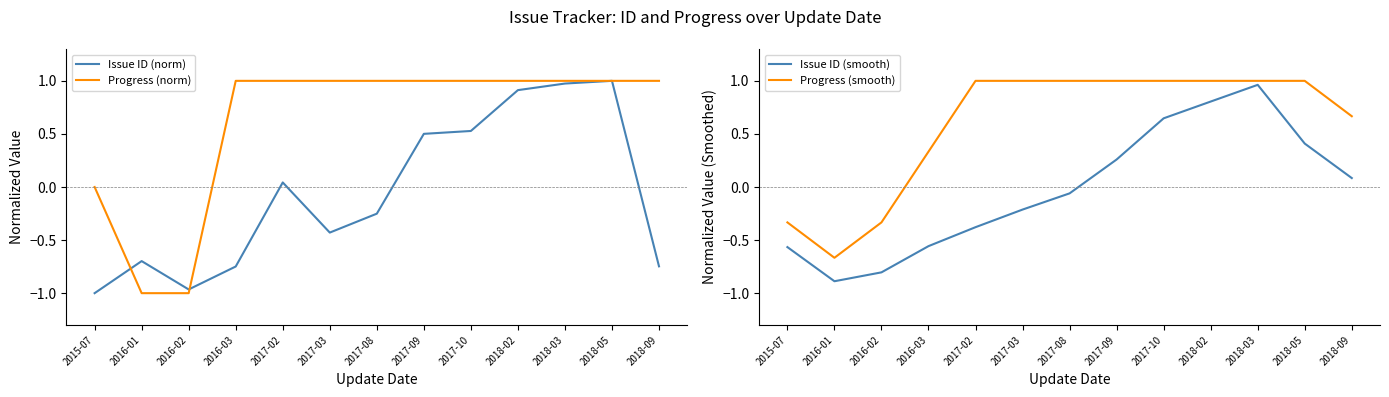

What position from the right is 2018-02?

4